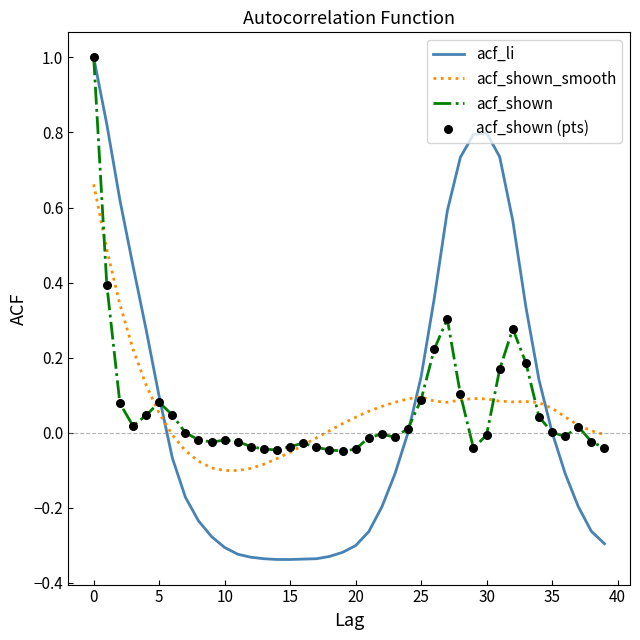

Which series ends up on top after the final intersection of acf_li and acf_shown_smooth?

acf_shown_smooth